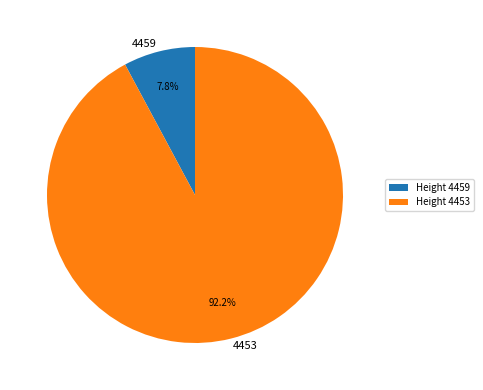

Is there any slice that represents more than half of the pie?

Yes